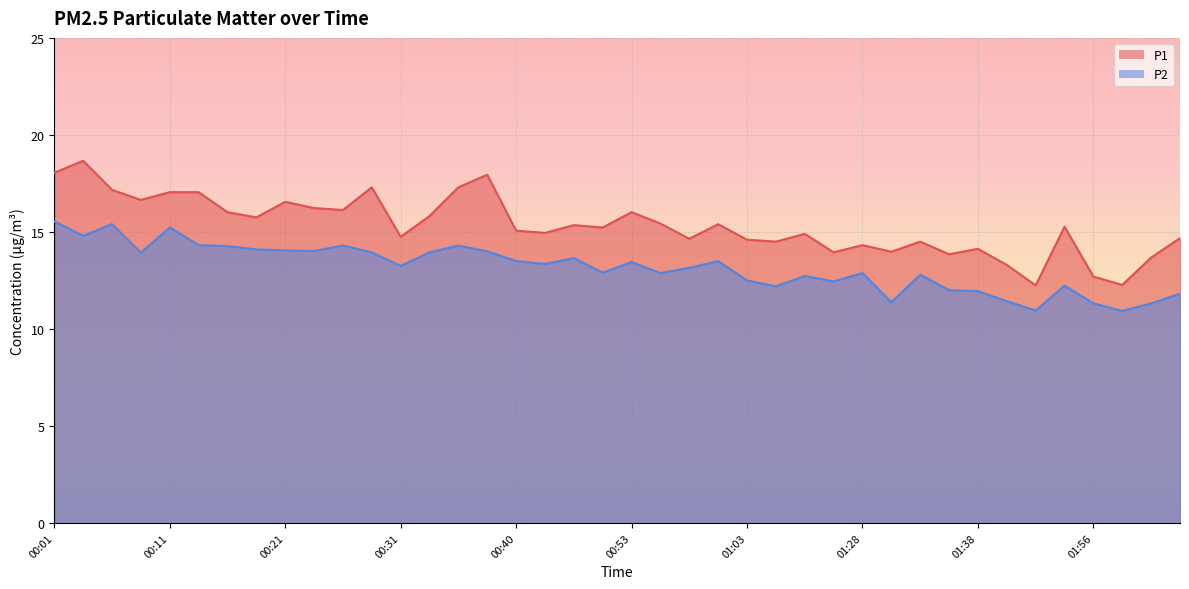

Is the value of P1 at 00:53 greater than the value of P2 at 01:40?

Yes